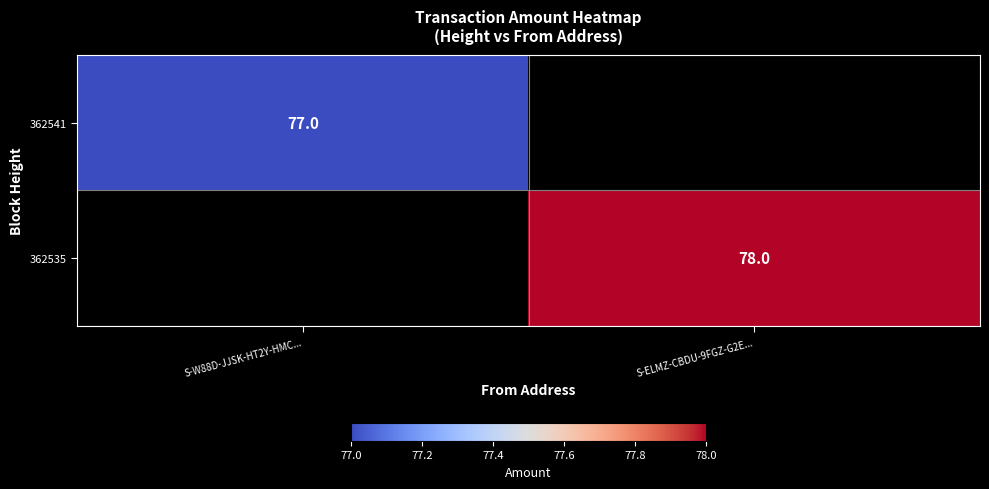

Is the value of 362541 at S-W88D-JJSK-HT2Y-HMC... greater than the value of 362535 at S-ELMZ-CBDU-9FGZ-G2E...?

No